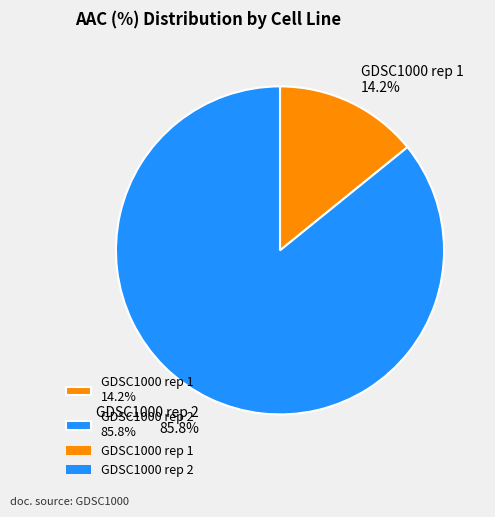

Is there a majority slice in this chart?

Yes